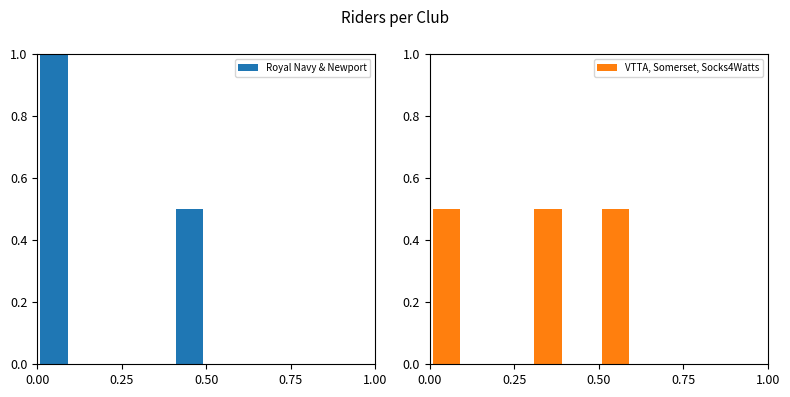

At which label is Royal Navy & Newport closest to 0?

0.50